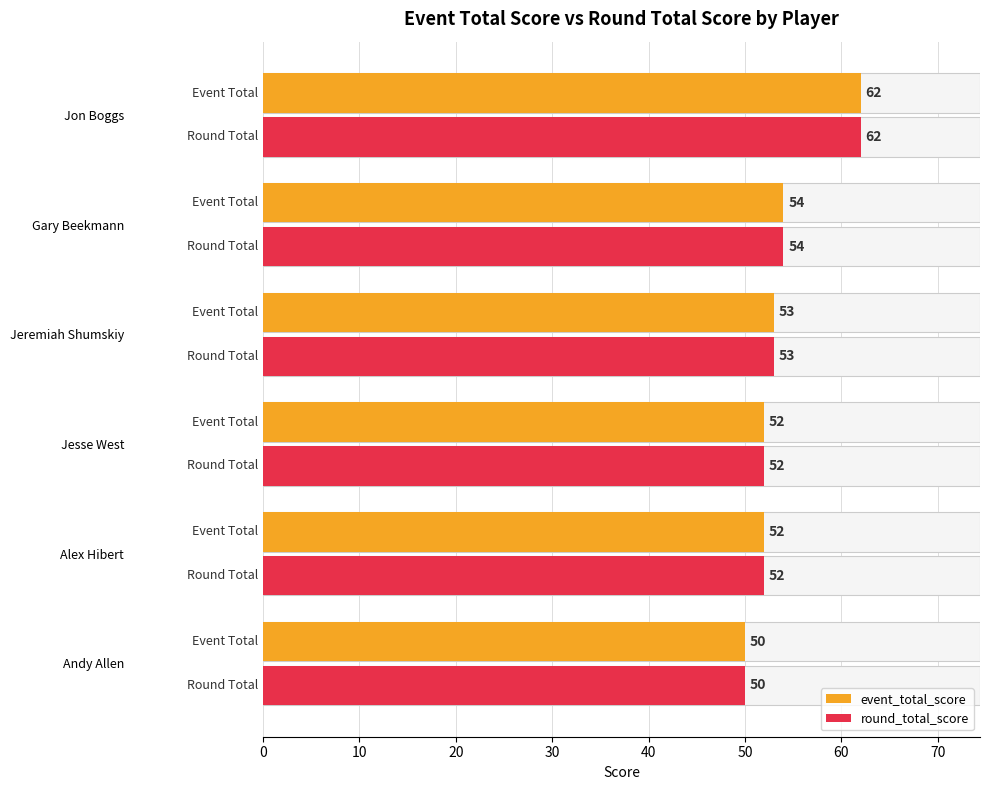

Which series has the largest total across all categories?

event_total_score